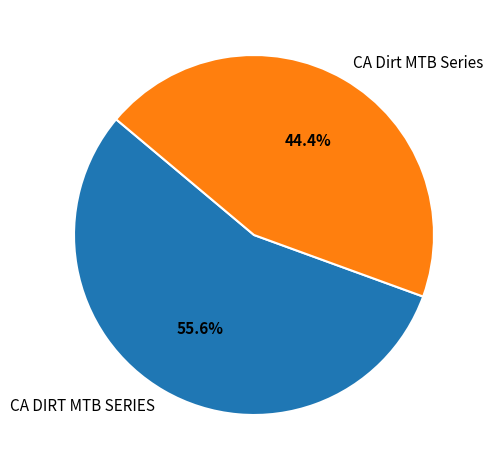

To the nearest percent, what portion does CA Dirt MTB Series represent?

44%